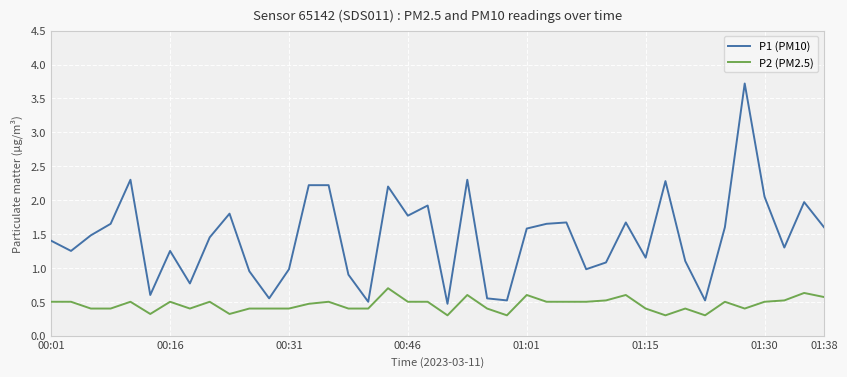

True or false: P1 (PM10) and P2 (PM2.5) cross at least once.

False